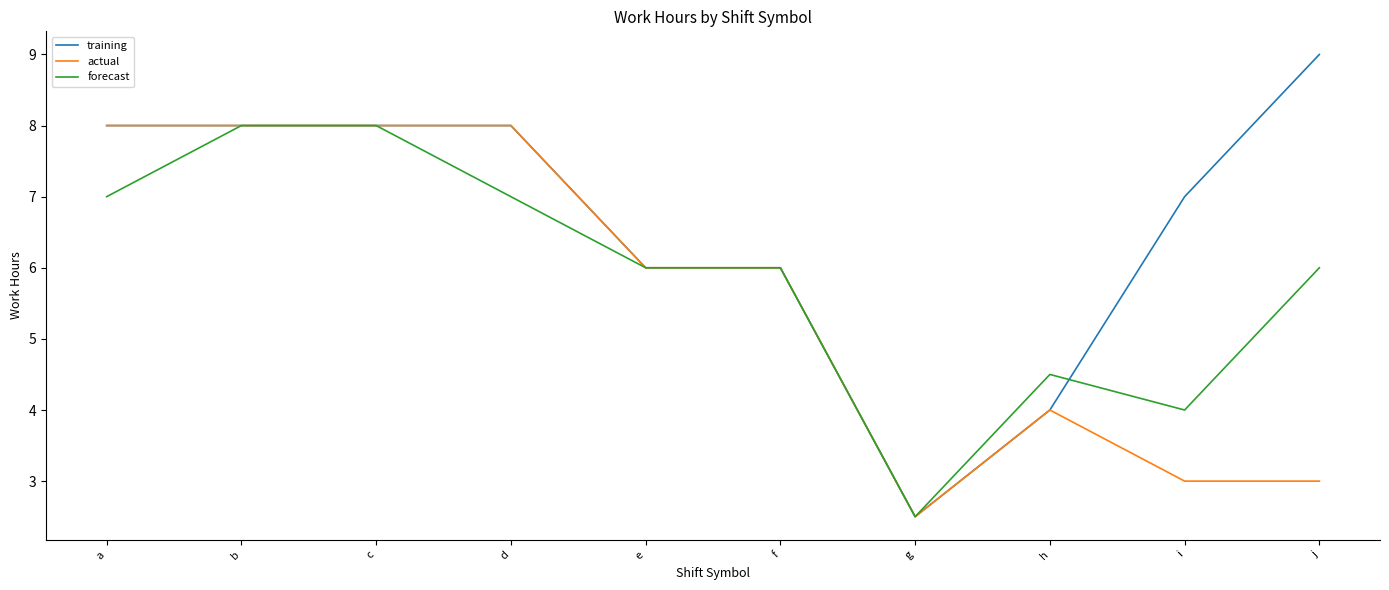

Where does the forecast series first go above 6?

a